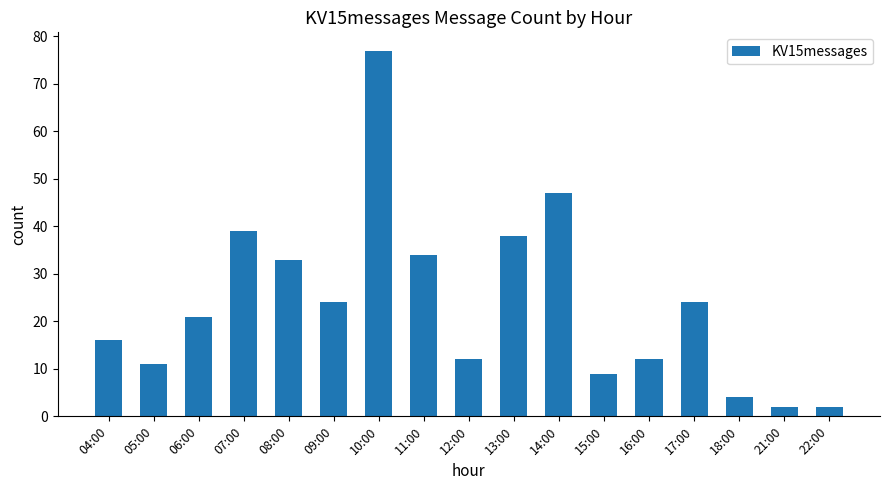

The value at 11:00 is 34. True or false?

True